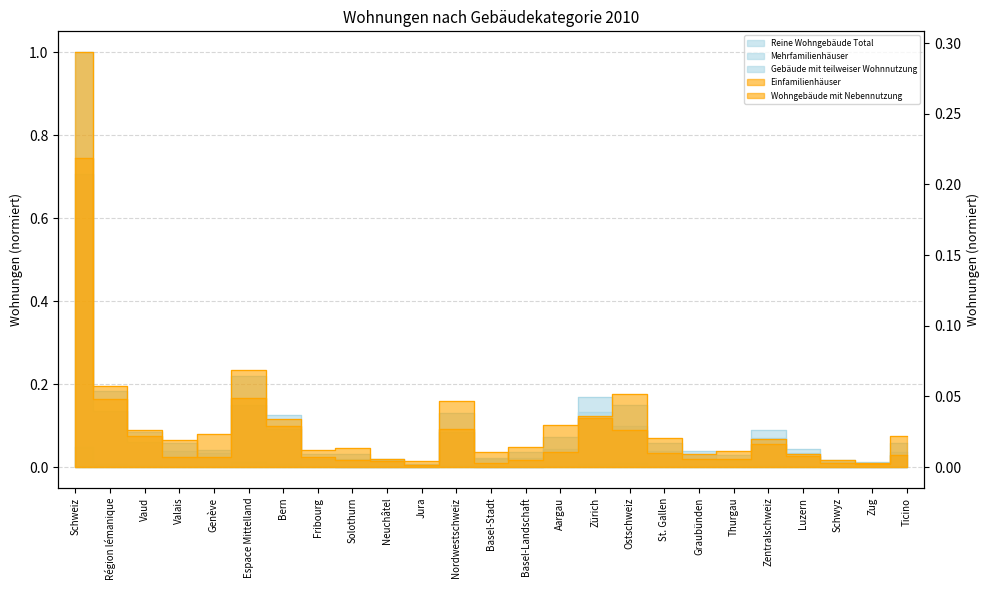

Which series has the largest total across all categories?

Reine Wohngebäude Total